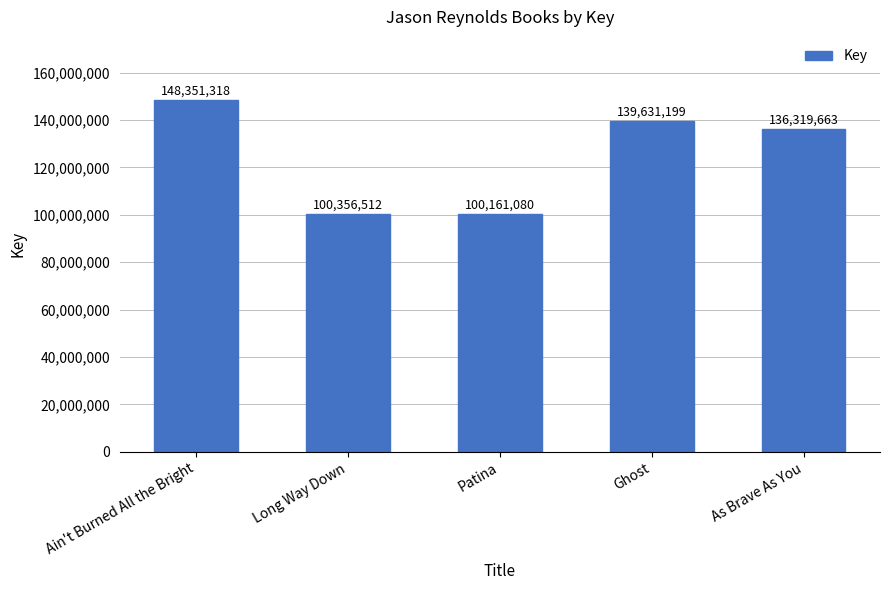

Reading left to right, transcribe all the data shown in this chart.

Ain't Burned All the Bright=148351318	Long Way Down=100356512	Patina=100161080	Ghost=139631199	As Brave As You=136319663